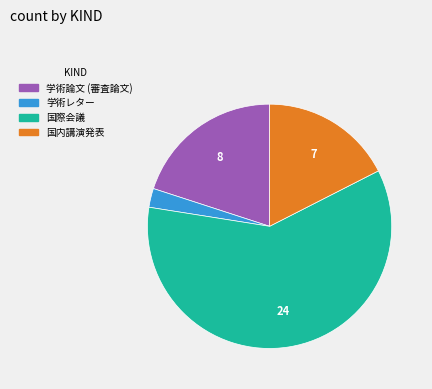

Which has a higher value, 国内講演発表 or 学術レター?

国内講演発表